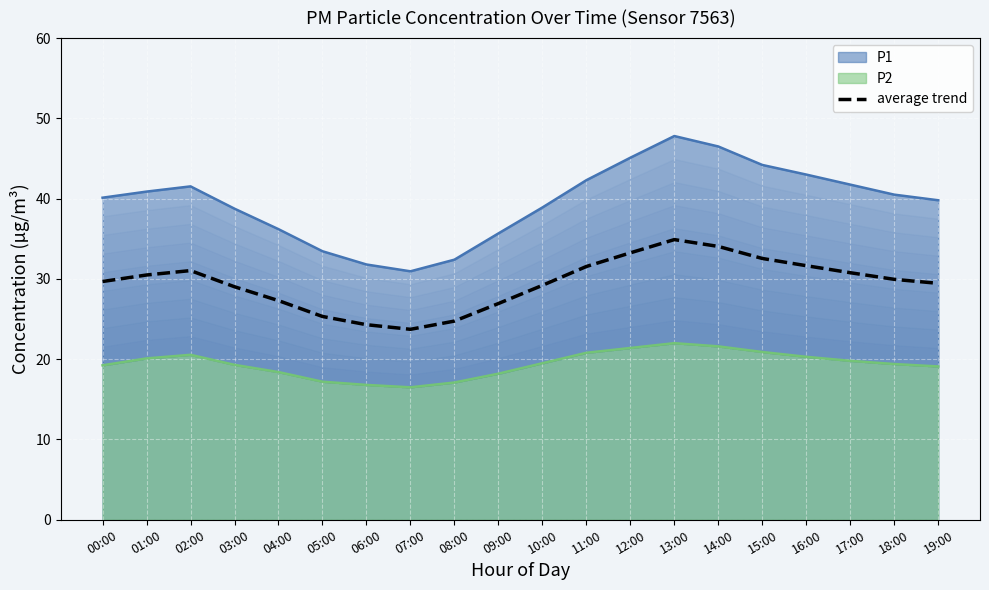

Rank the categories by value from highest to lowest.

13:00, 14:00, 12:00, 15:00, 16:00, 11:00, 02:00, 17:00, 01:00, 18:00, 00:00, 19:00, 10:00, 03:00, 04:00, 09:00, 05:00, 08:00, 06:00, 07:00